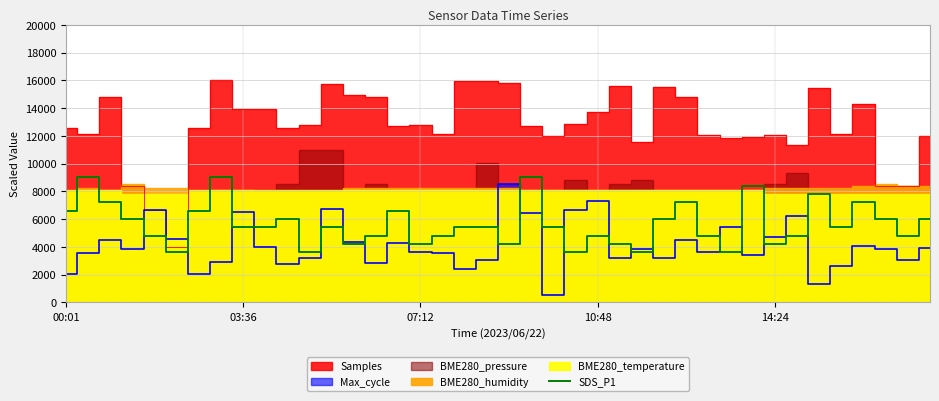

What is the maximum value for SDS_P1?

9000